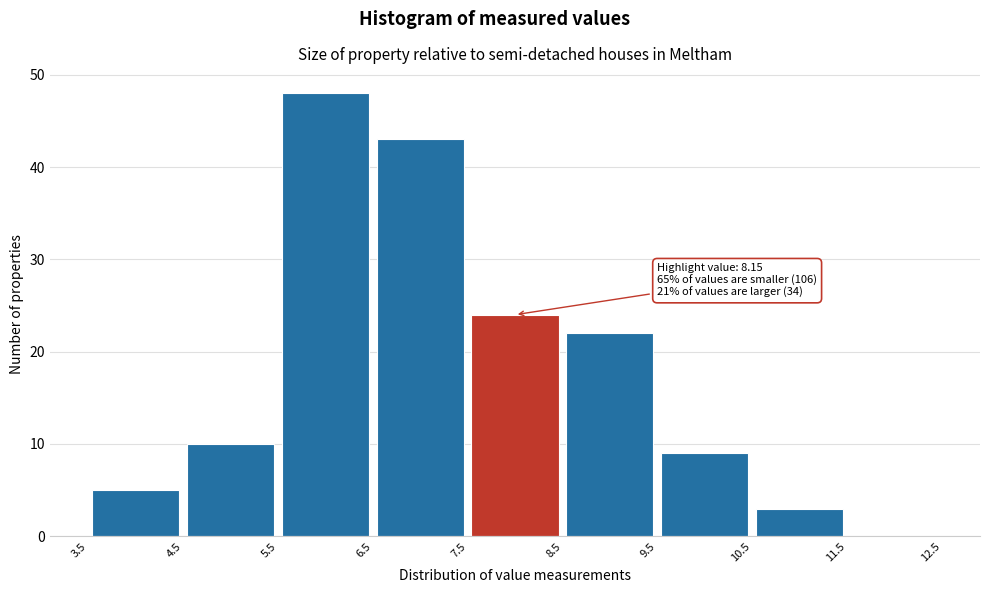

Which range on the x-axis has the tallest bar?

5.5 to 6.5